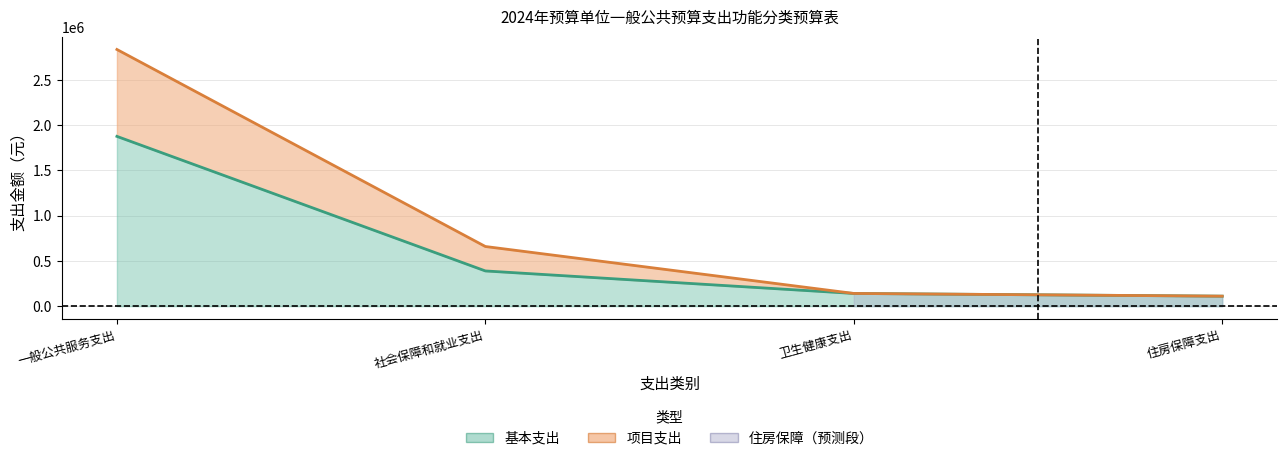

List the series in order of their overall mean, lowest first.

基本支出, 项目支出